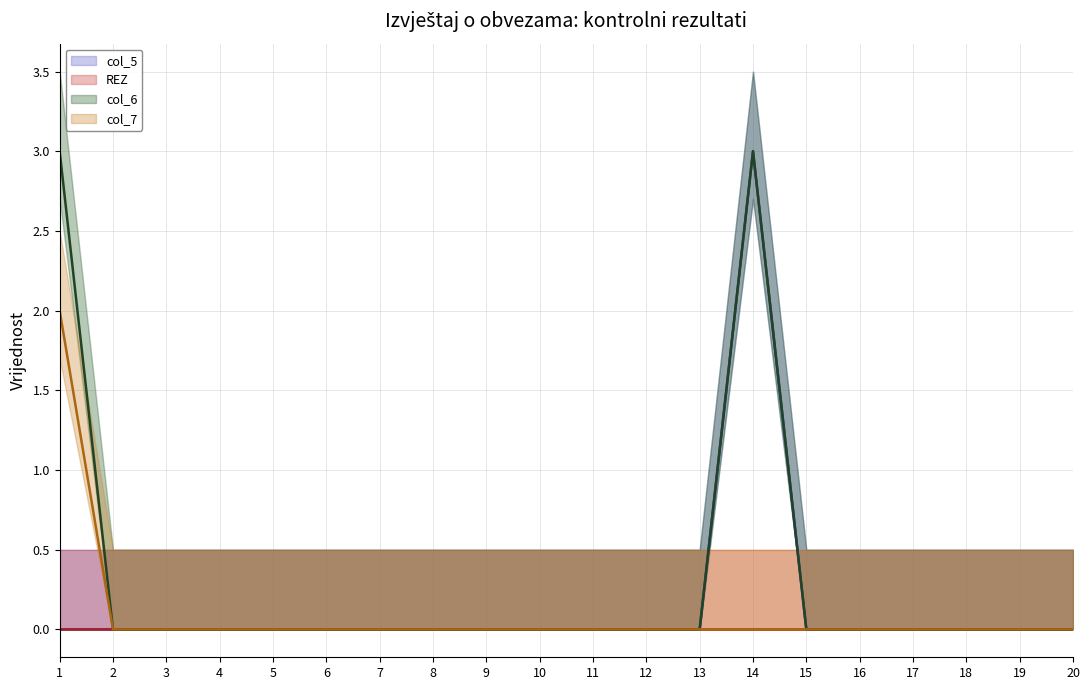

Where is col_5 nearest to the value 1?

1